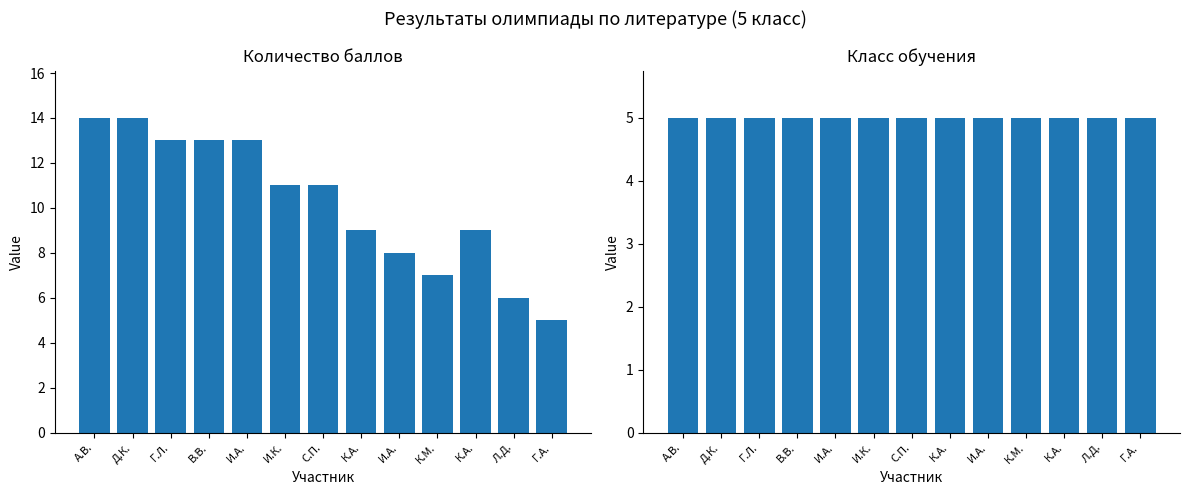

Are the bars horizontal?

No